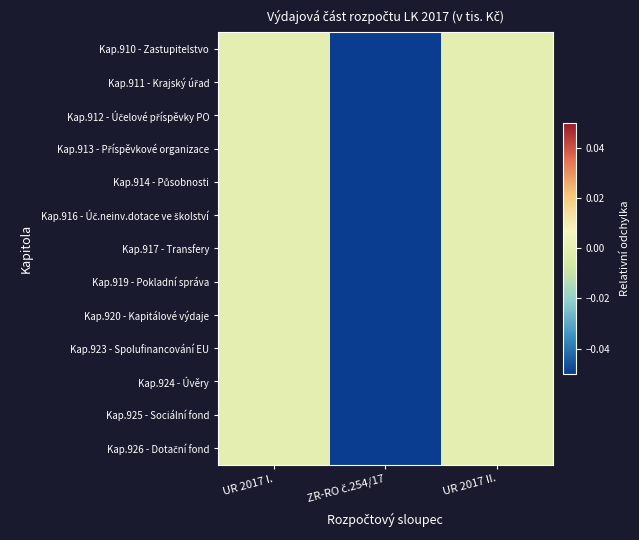

Which label corresponds to the smallest value in the chart?

ZR-RO č.254/17